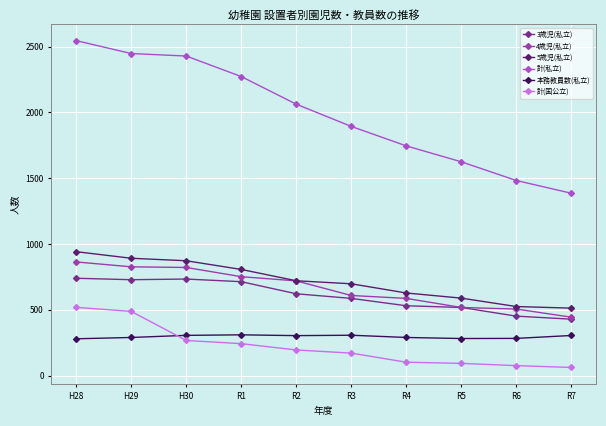

True or false: 3歳児(私立) has a value of 531 at R4.

True